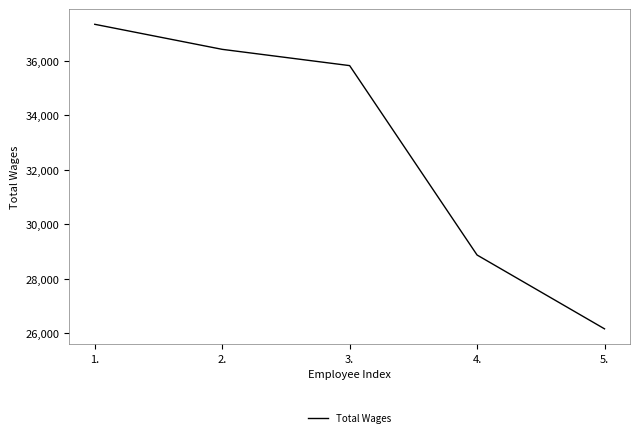

What is the smallest value displayed?

26168